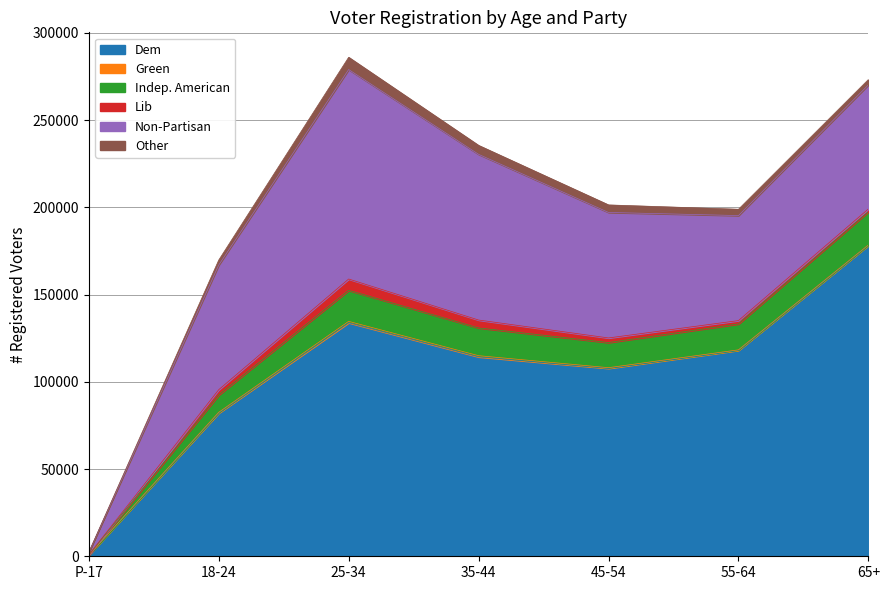

The Green series shows 278 at 55-64. True or false?

True